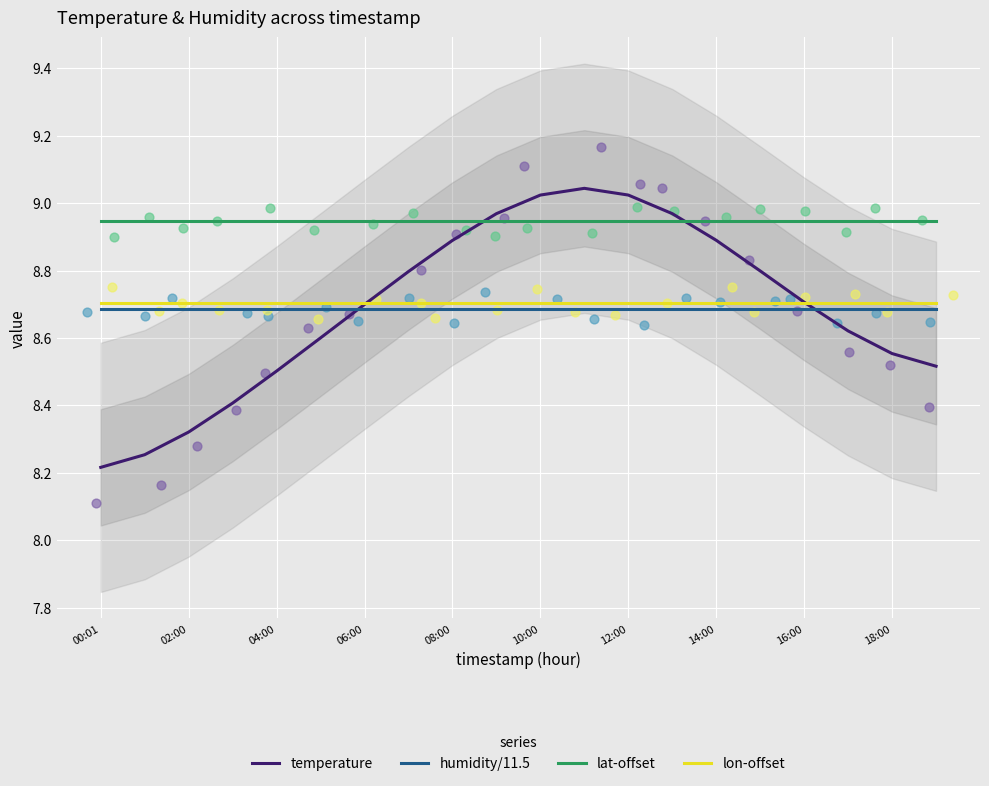

Is the value of temperature at 00:01 greater than the value of lon-offset at 14:00?

No